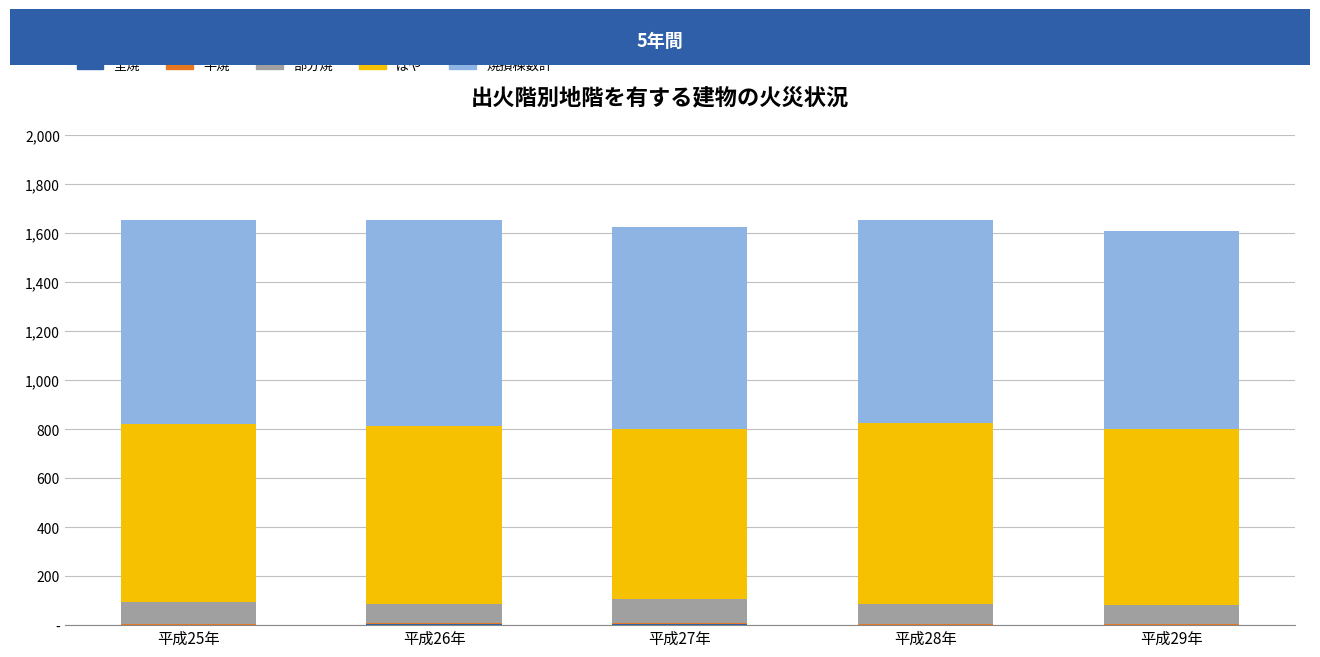

Are the bars grouped side by side (vs. stacked)?

No